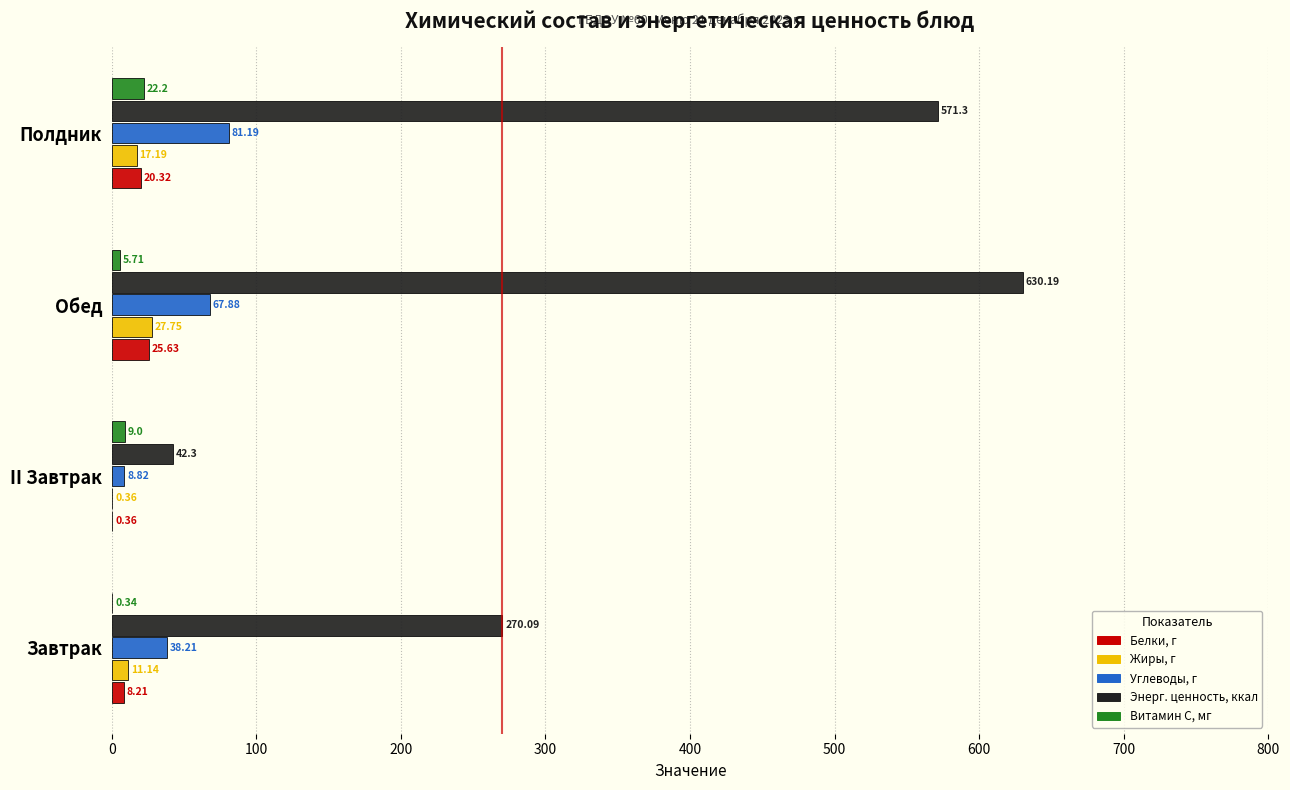

Which series changed the most between Завтрак and II Завтрак?

Энерг. ценность, ккал